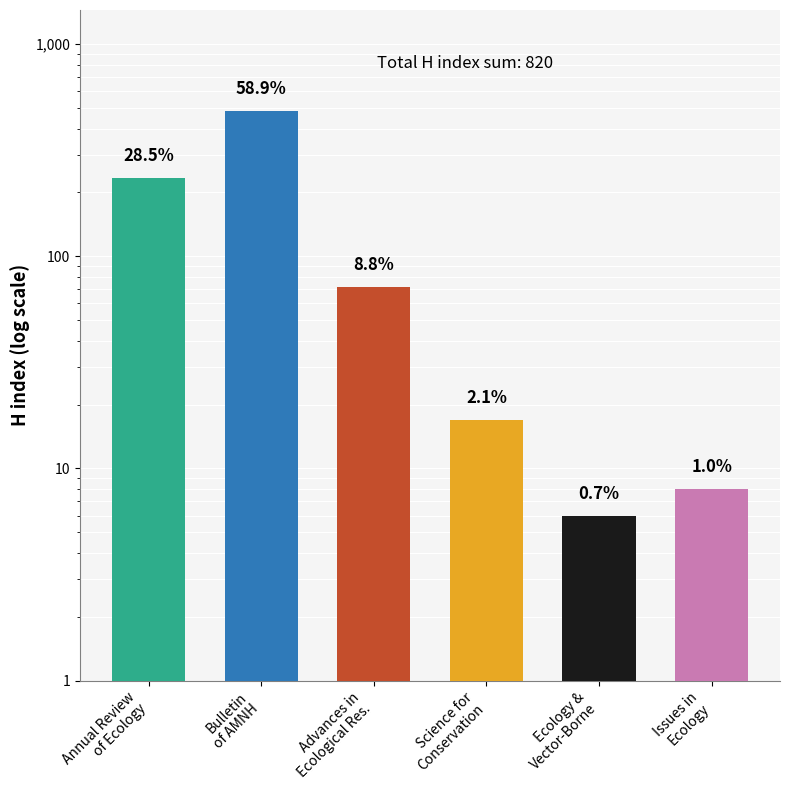

What is the smallest value displayed?

6